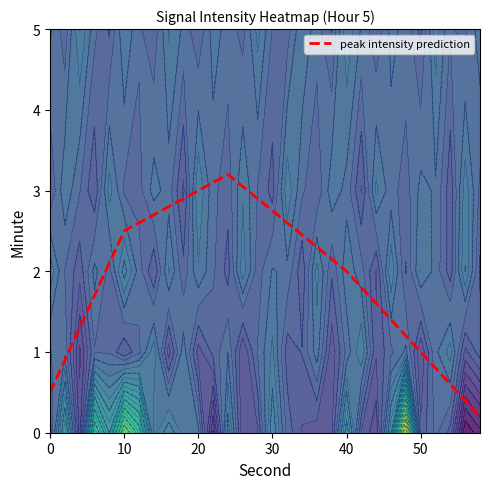

Is it true that peak intensity prediction equals 1.0 at 40?

False